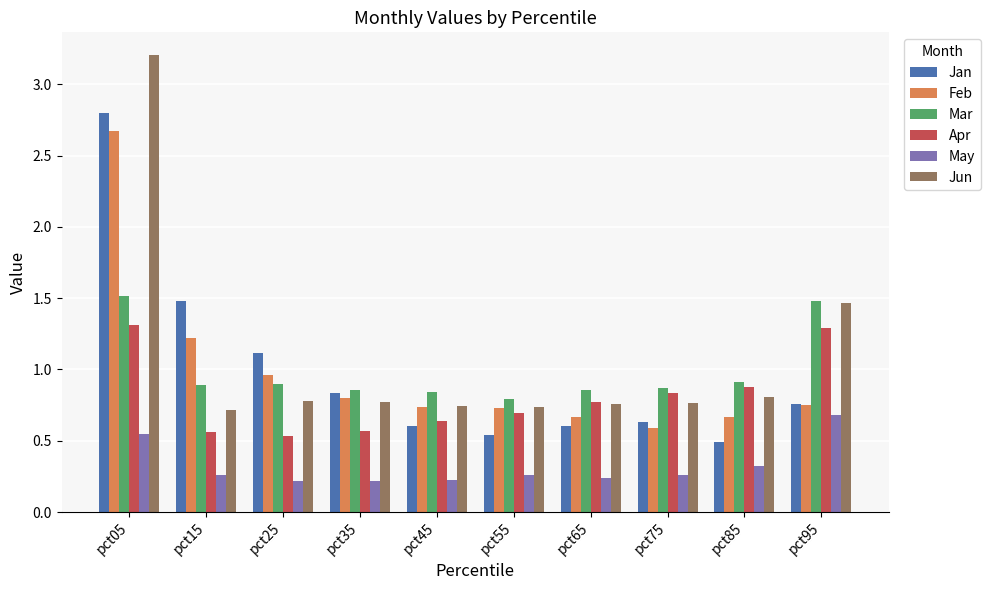

Is it true that Apr equals 0.6 at pct35?

True